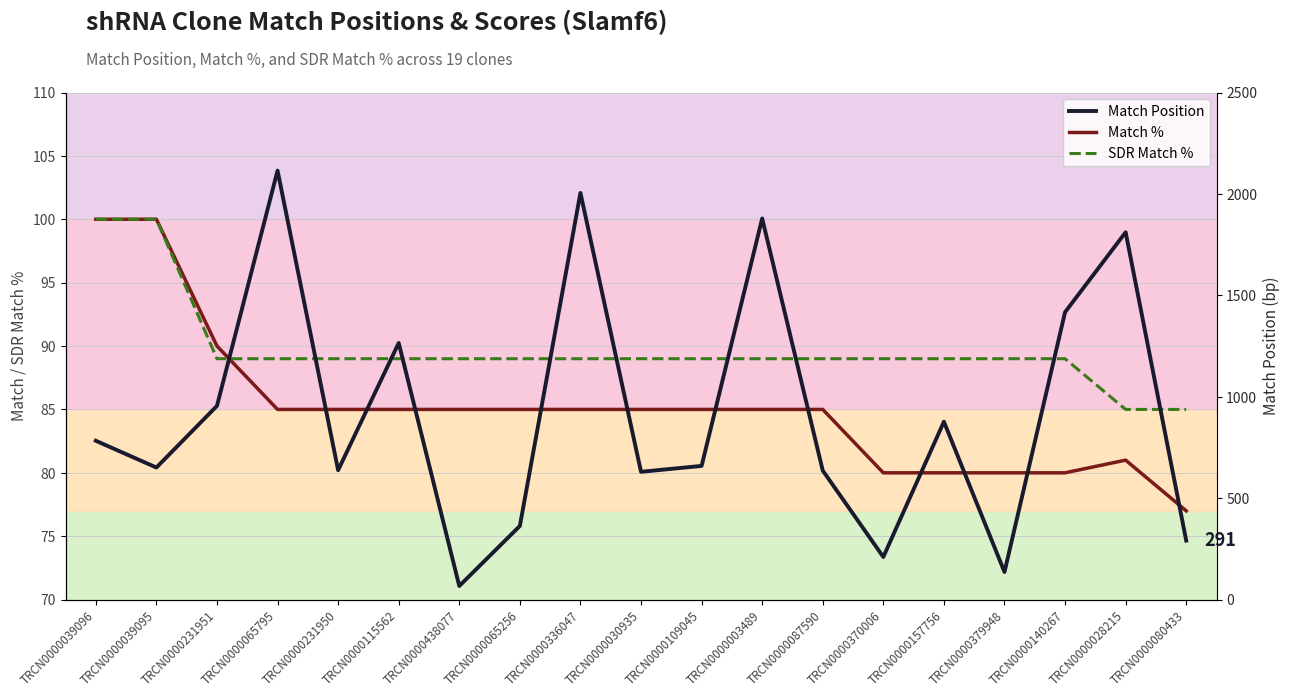

The SDR Match % series shows 27 at TRCN0000080433. True or false?

False